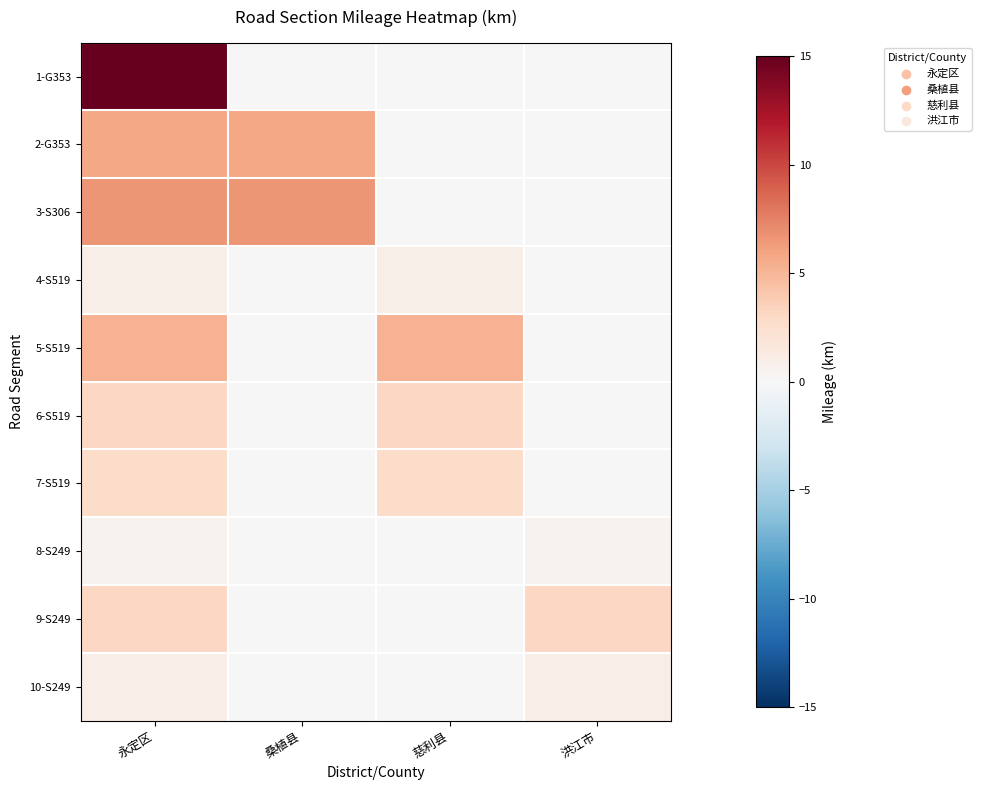

At which category is the sum across all series the highest?

永定区